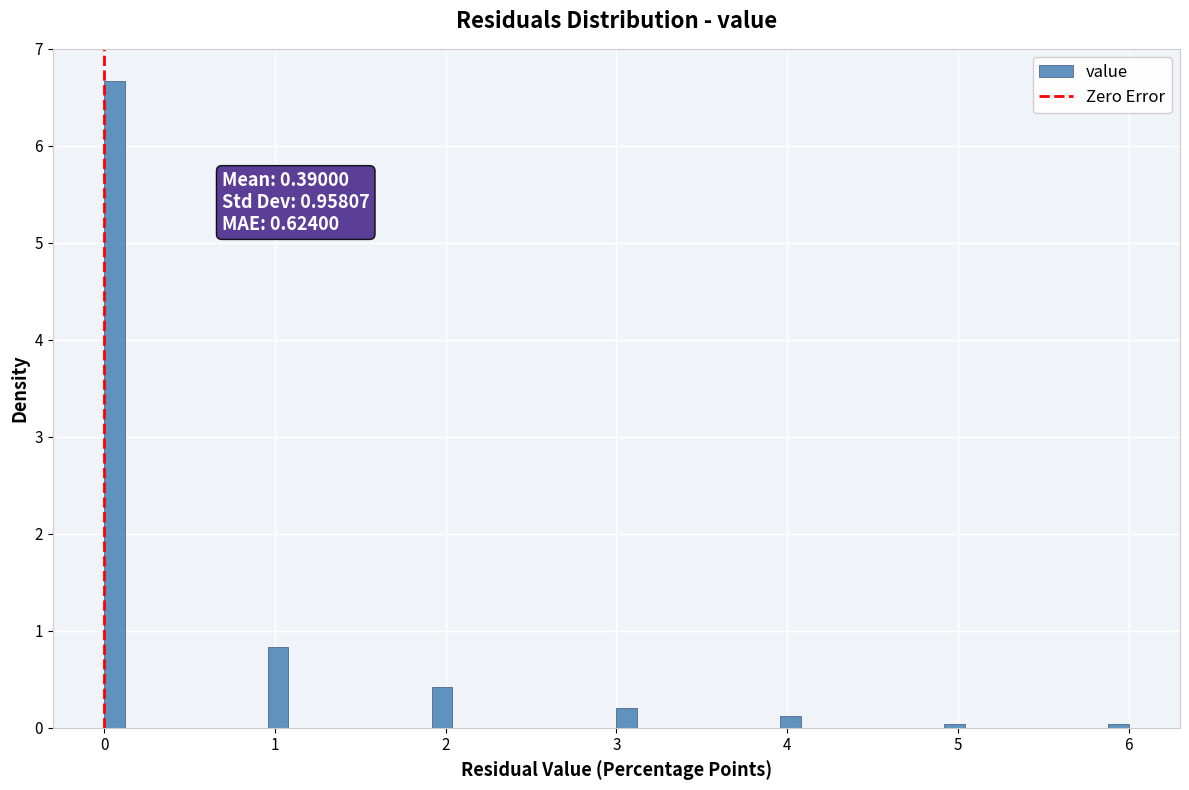

Read against the x-axis, roughly where is the centre of the tallest bar?

0.1